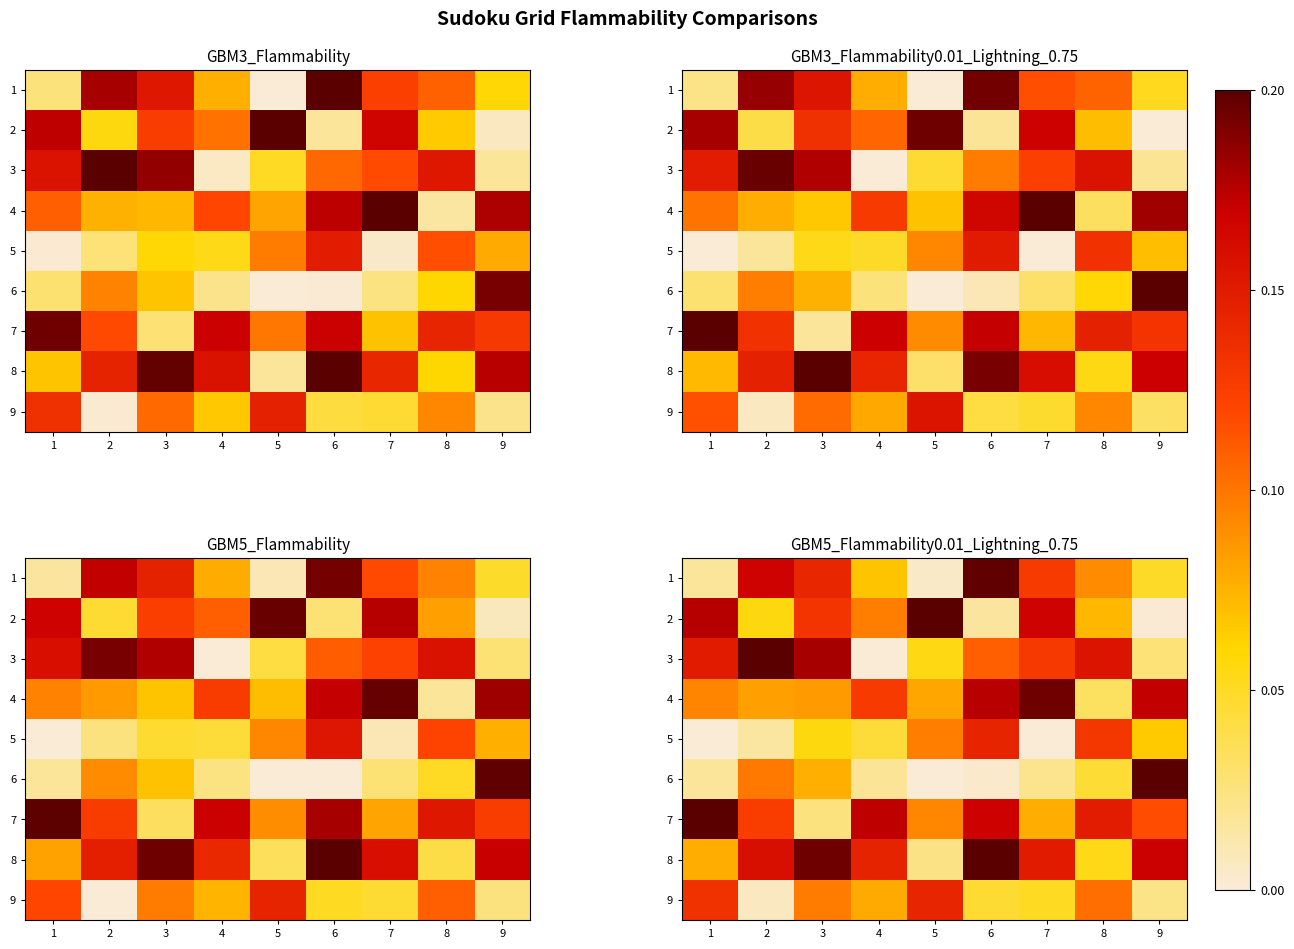

Which series has the largest range (max minus min)?

row_2